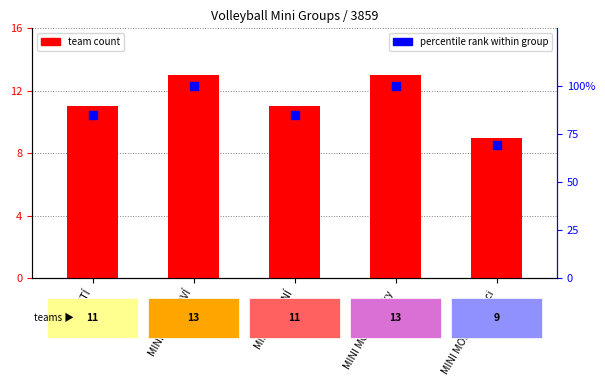

At how many categories does at least one series exceed 68?

5